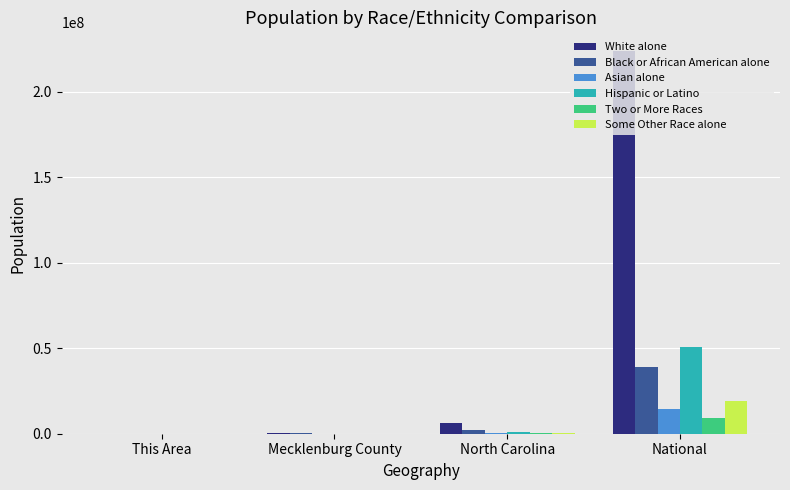

What is the difference between the Some Other Race alone values at This Area and National?

19107089